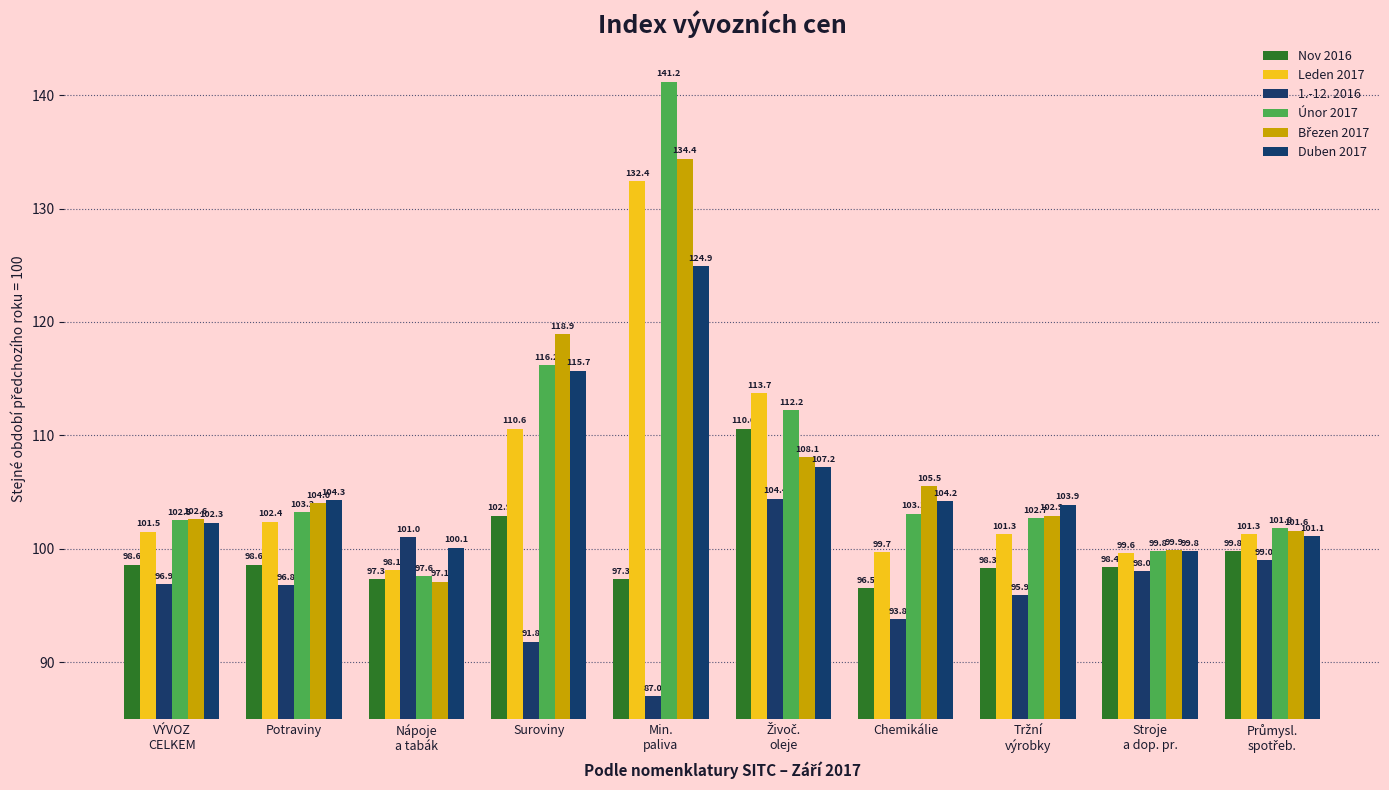

Count the number of categories in the chart.

10